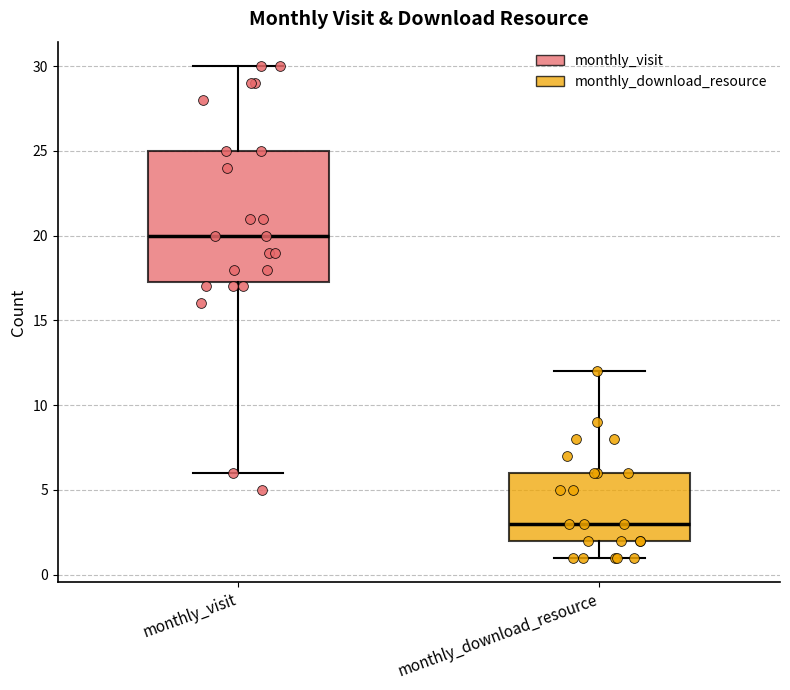

Comparing the boxes themselves (not the whiskers), which one is the tallest?

monthly_visit